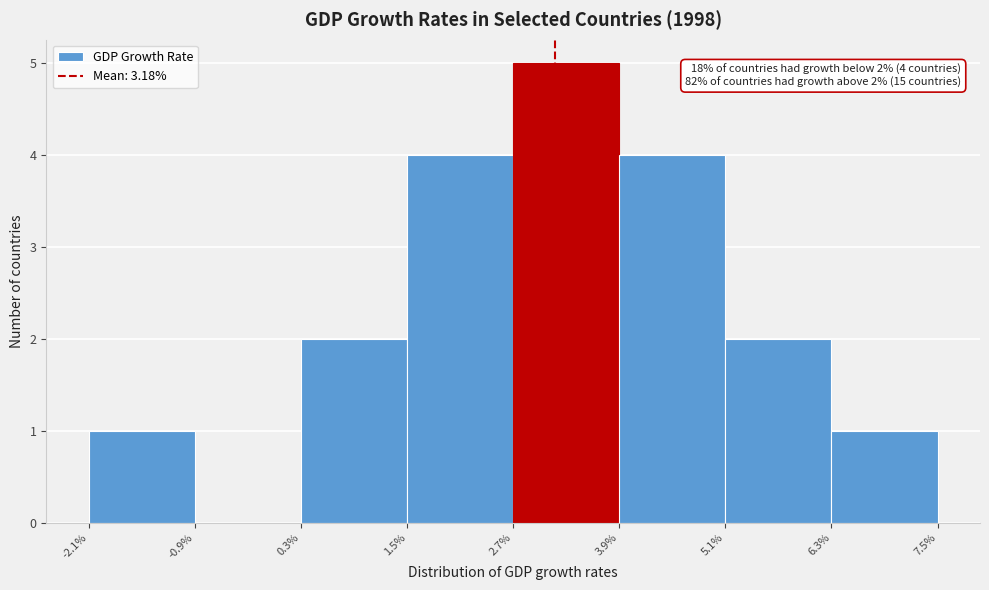

Over which range of the x-axis is the bar tallest?

2.7% to 3.9%